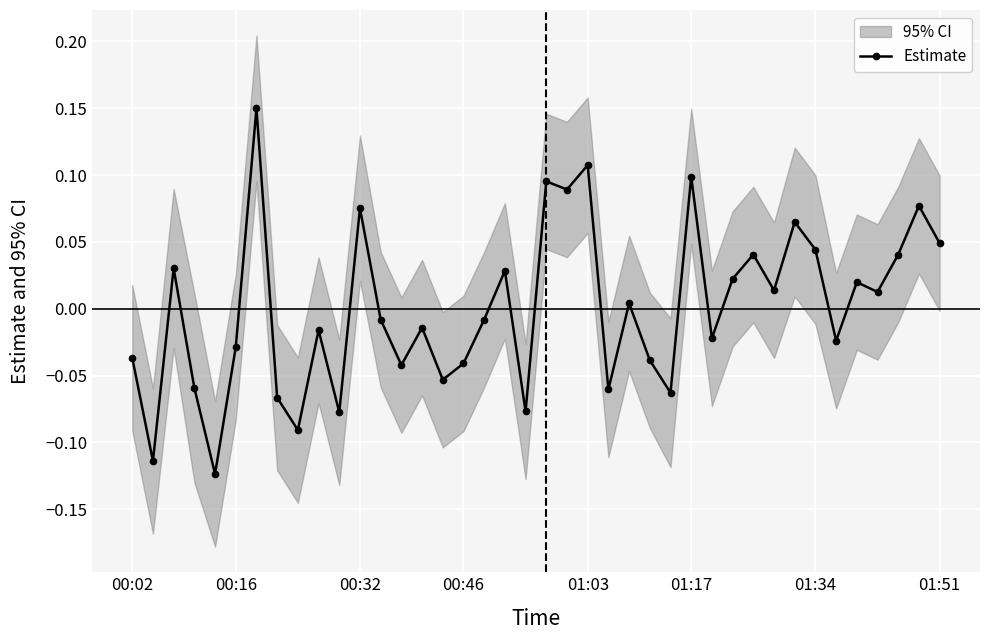

How many values are below 0?

21